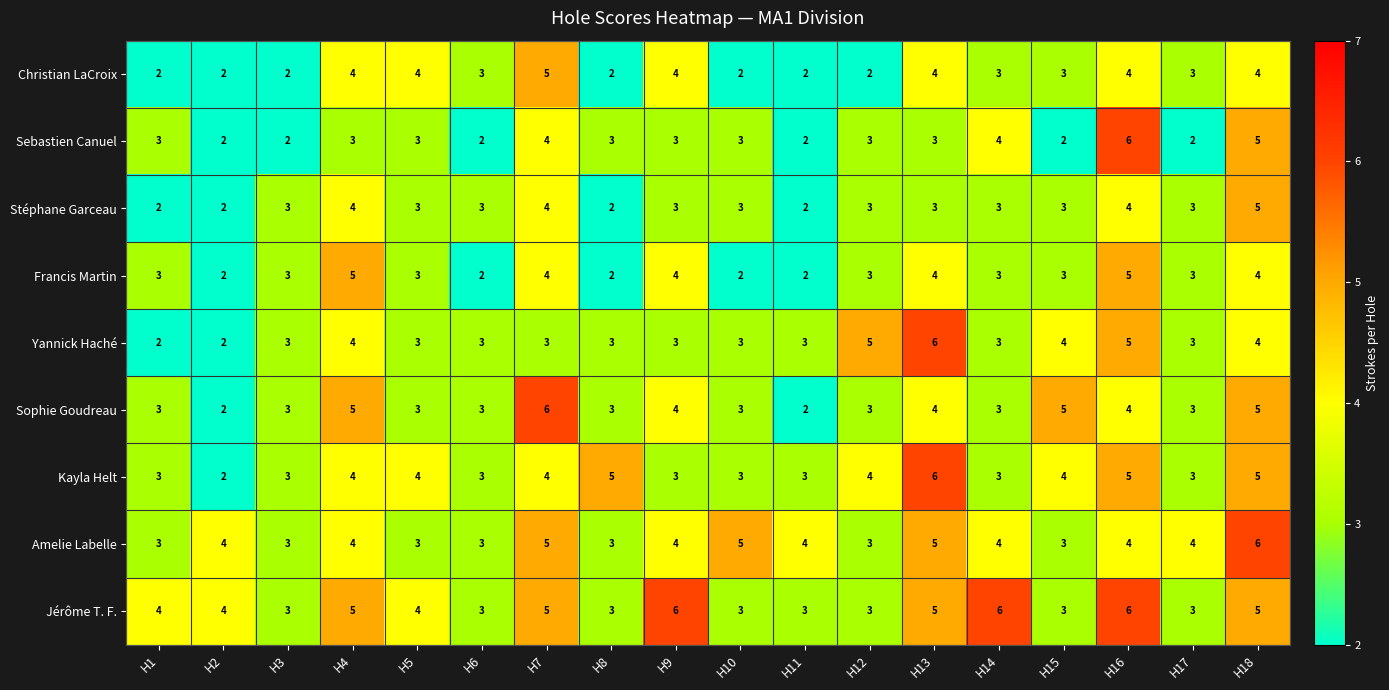

What is the total value across all series at H11?

23